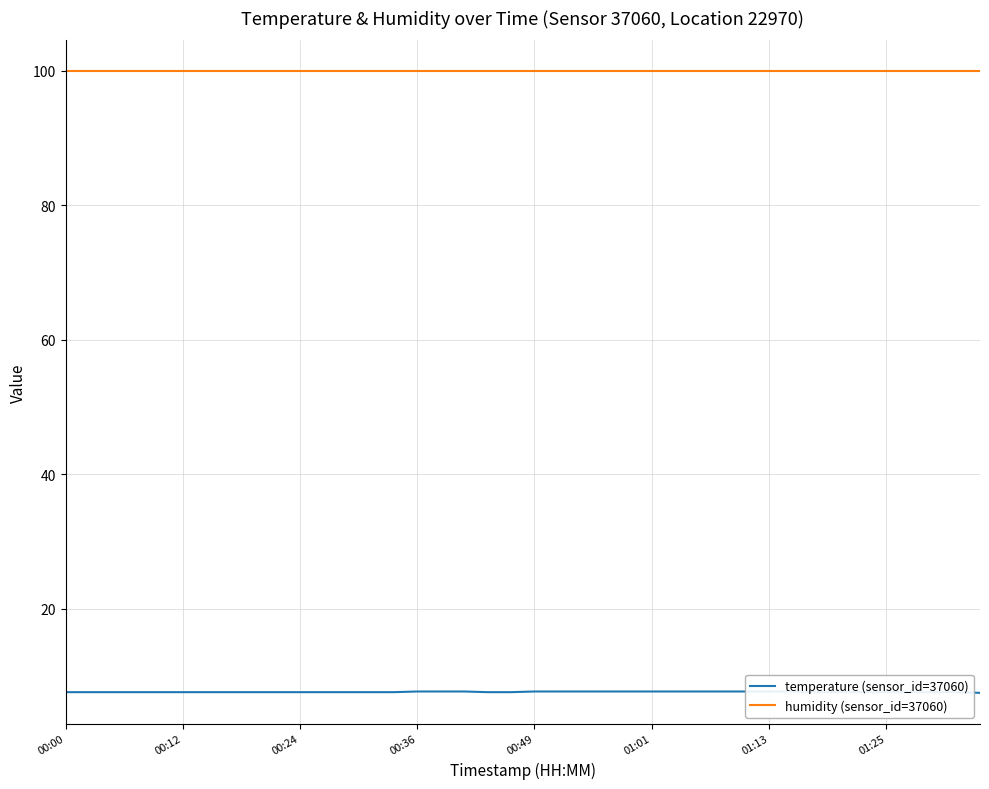

Is the value of humidity (sensor_id=37060) at 28 greater than the value of temperature (sensor_id=37060) at 20?

Yes